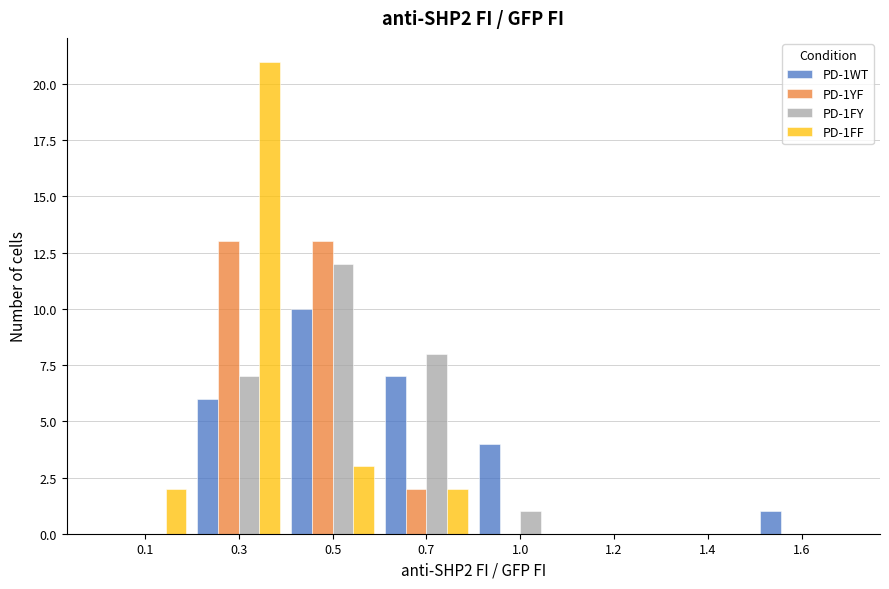

Between 0.1 and 0.7, which series saw the biggest shift?

PD-1FY